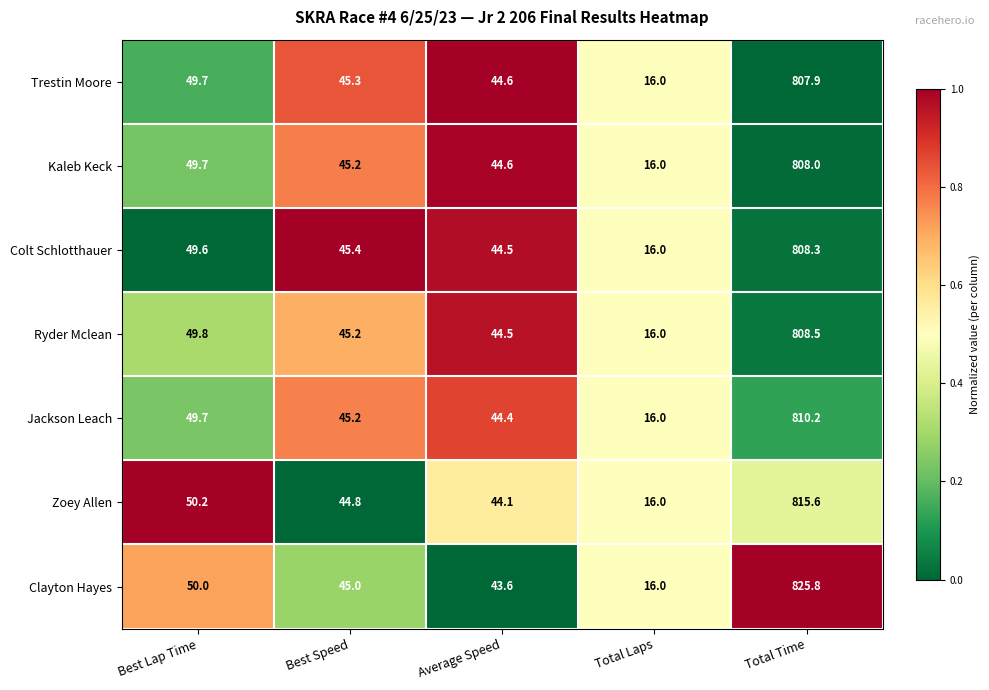

At which category is the sum across all series the highest?

Total Time